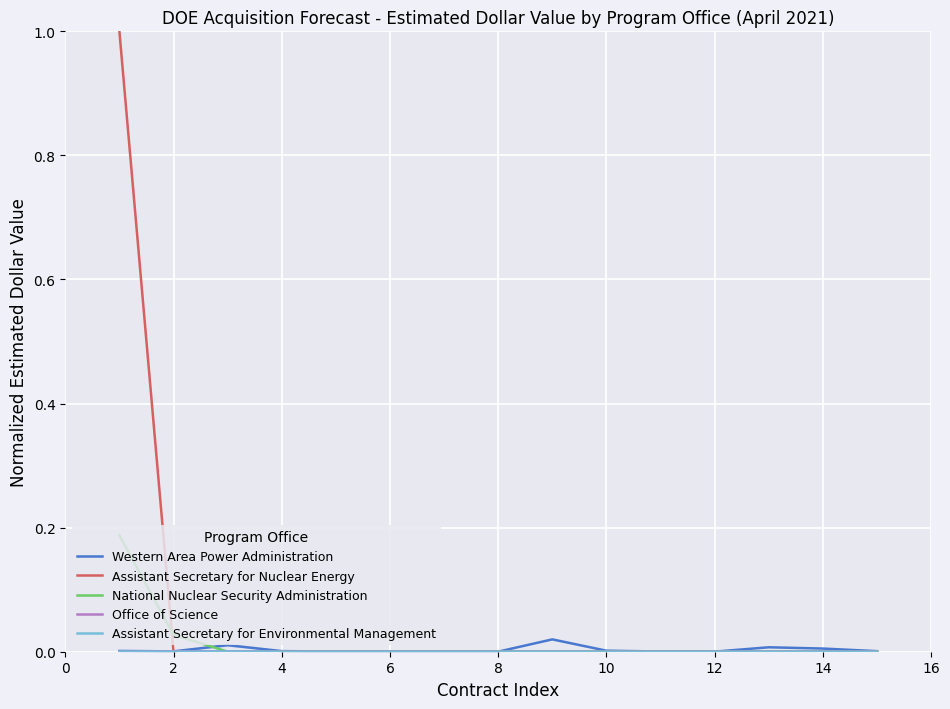

Rank the series by their maximum value, from highest to lowest.

Assistant Secretary for Nuclear Energy, National Nuclear Security Administration, Western Area Power Administration, Office of Science, Assistant Secretary for Environmental Management